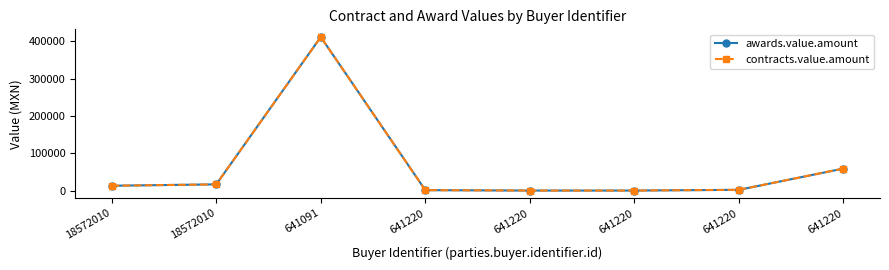

Where is awards.value.amount nearest to the value 205685?

641220